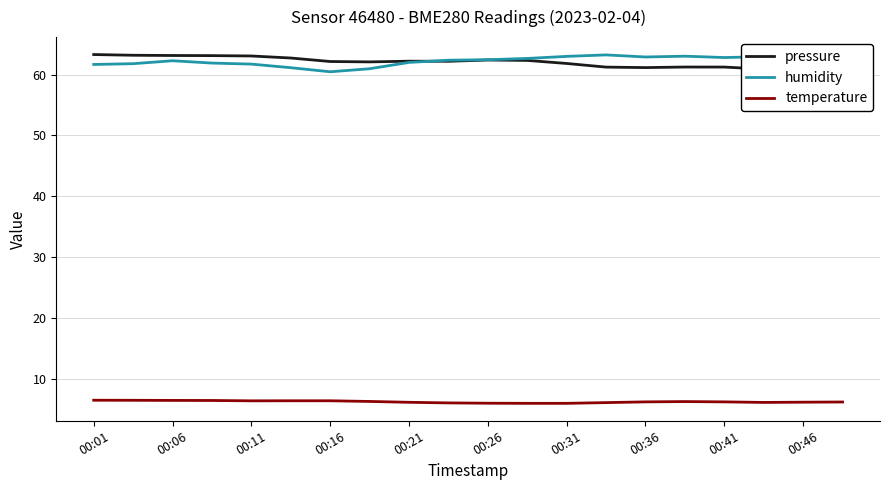

What are all the series names shown in the legend?

pressure, humidity, temperature